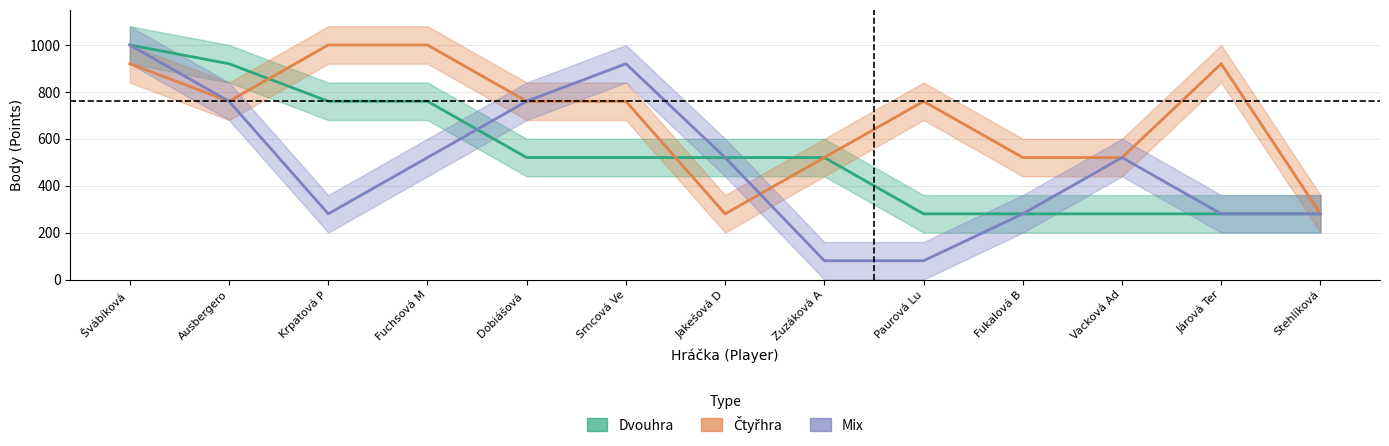

Between which two adjacent categories do Dvouhra (Body) and Mix (Body) first intersect?

Fuchsová M and Dobiášová